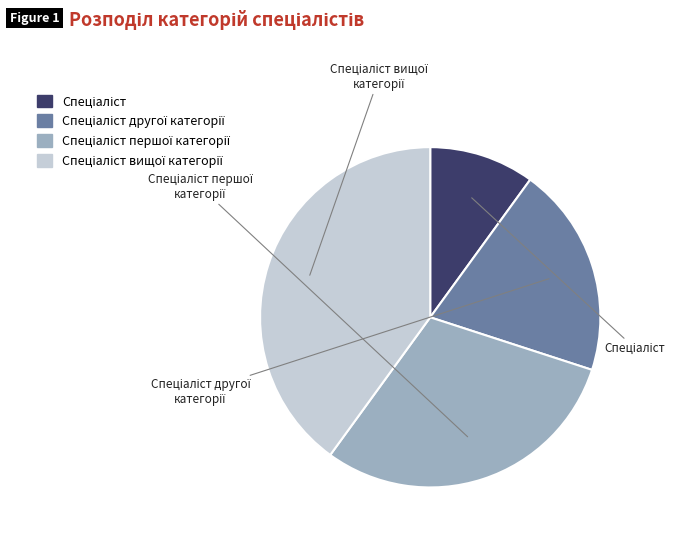

Does Спеціаліст вищої категорії account for over 50% of the chart?

No